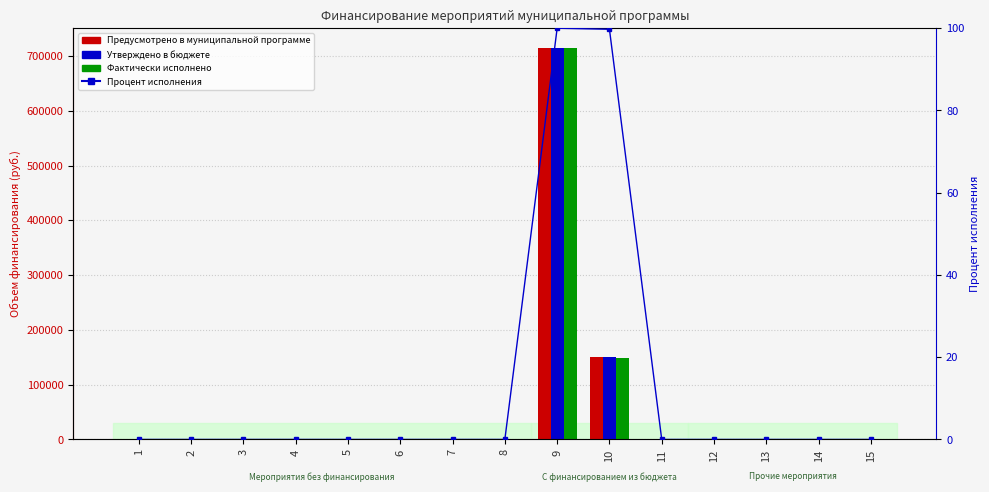

List the series in order of their peak value, highest first.

Предусмотрено в муниципальной программе, Утверждено в бюджете, Фактически исполнено, Процент исполнения